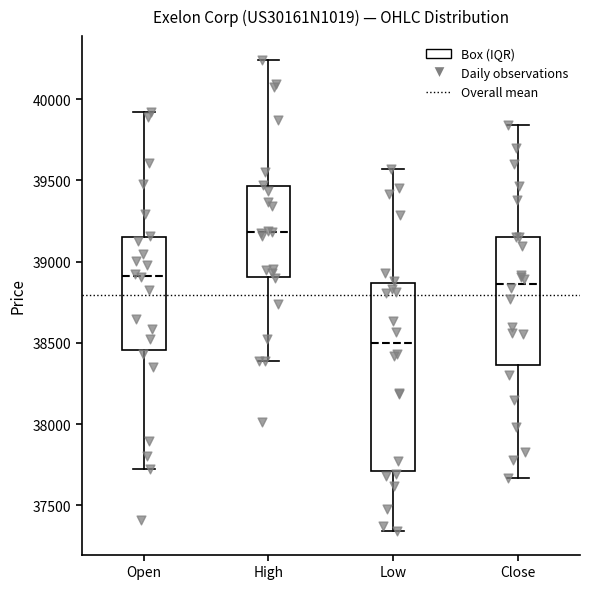

Which box's median line is the highest?

High